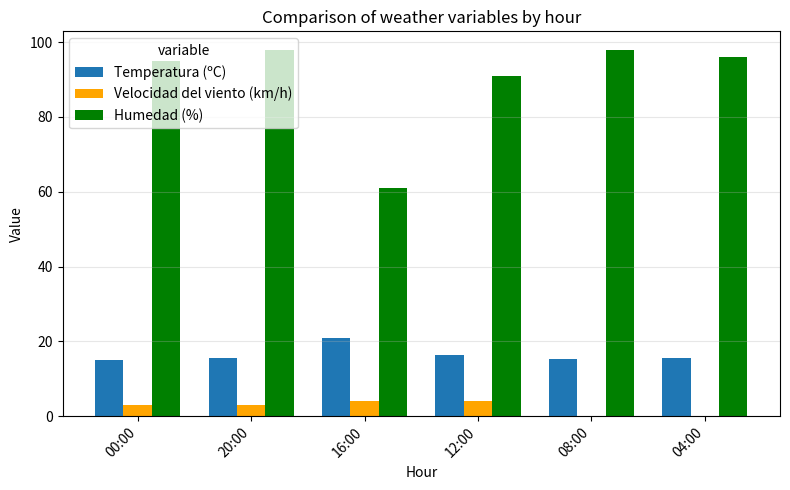

Where is Humedad (%) nearest to the value 79?

12:00